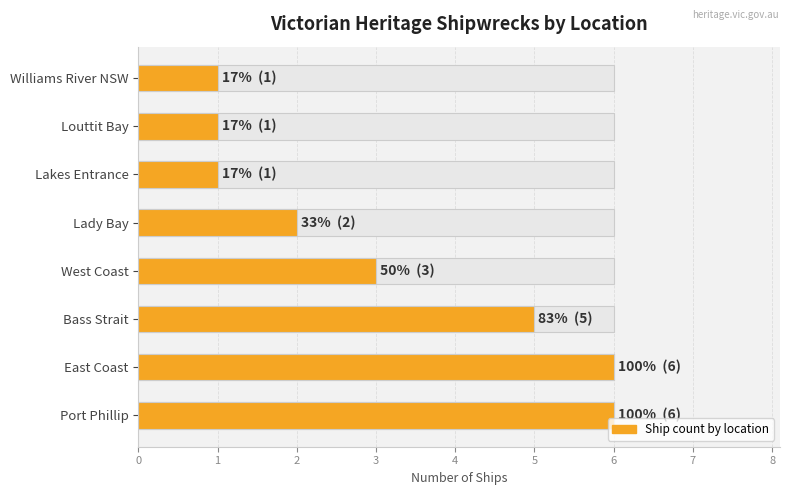

How many data points does each series have?

8